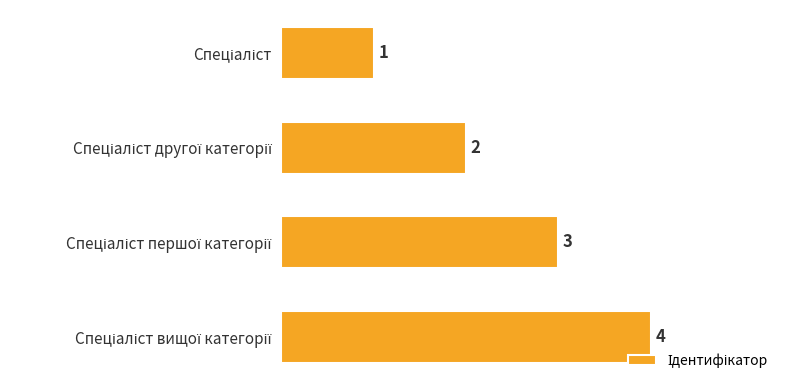

What is the minimum value shown in the chart?

1